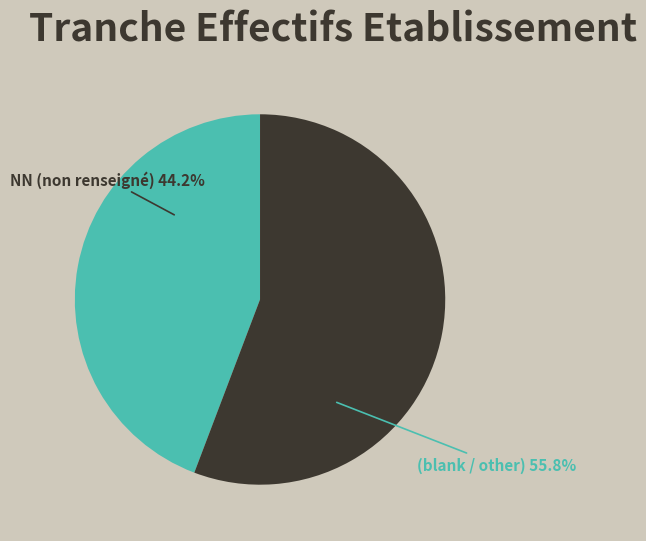

Which slice is the largest?

(blank / other)